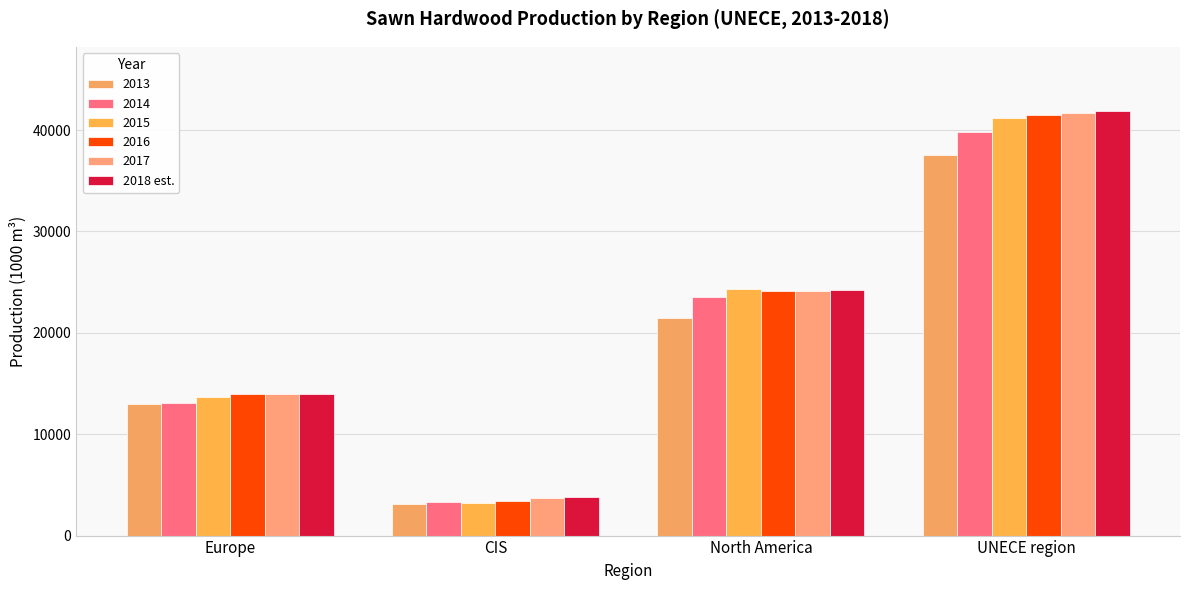

What is the smallest value displayed?

3099.1